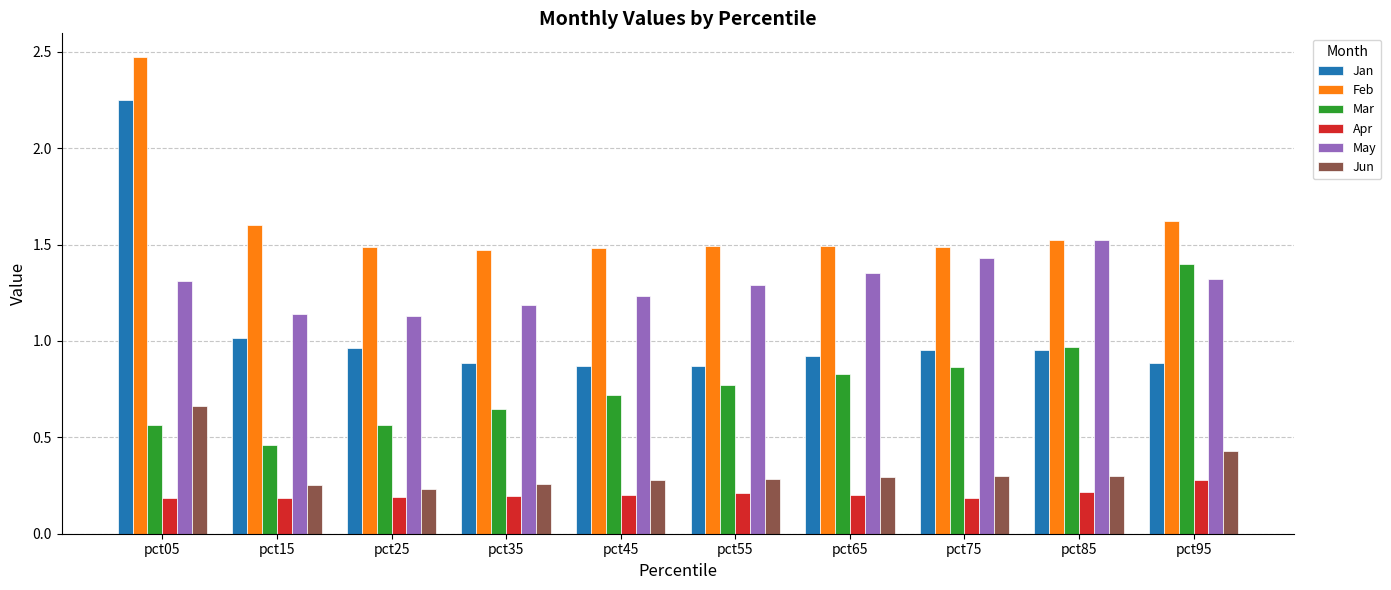

At which label does Jan reach its peak?

pct05